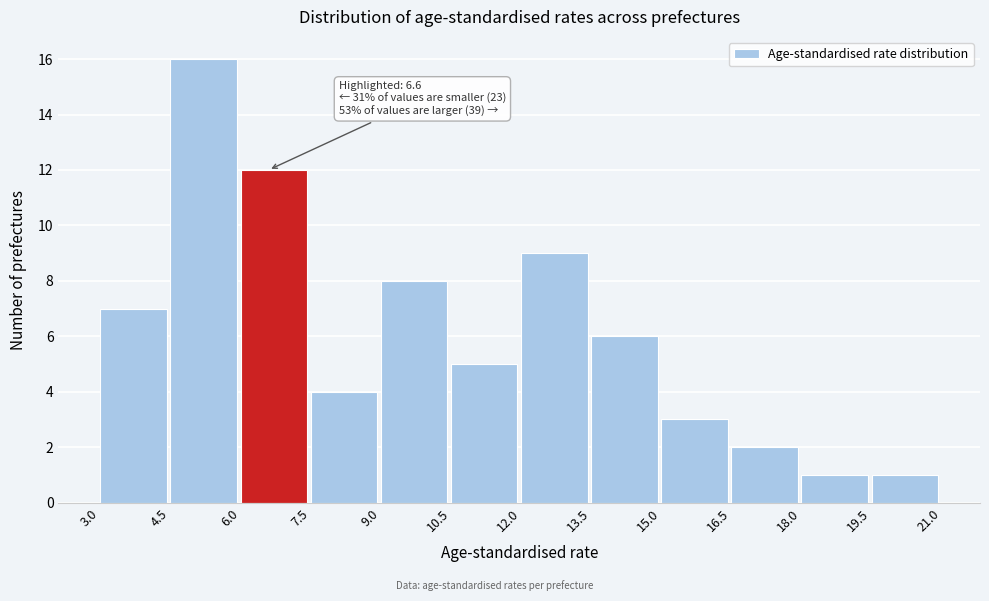

Over which range of the x-axis is the bar tallest?

4.5 to 6.0